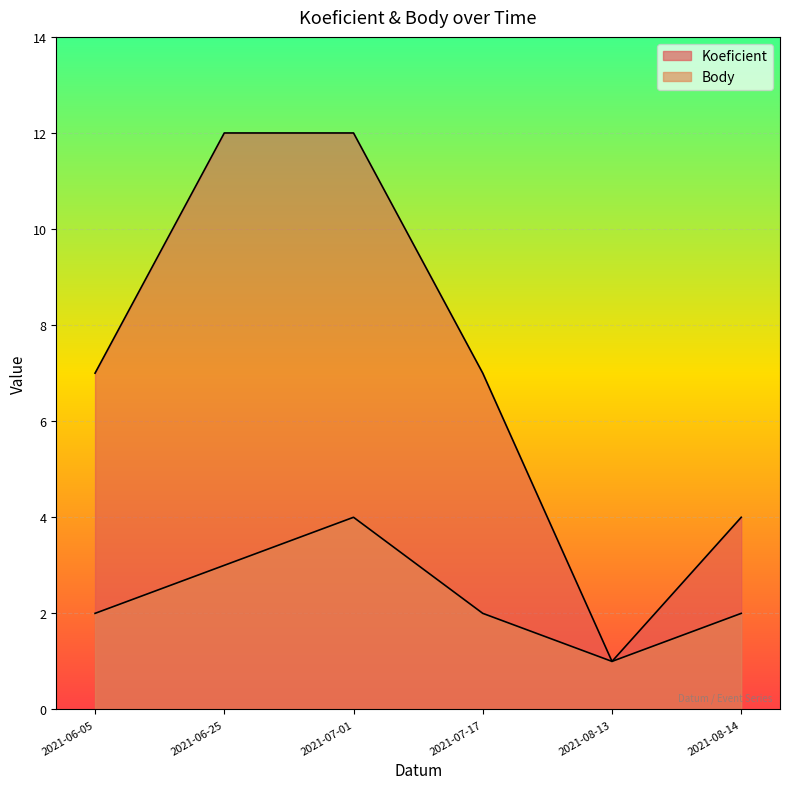

What is the difference between the second highest and second lowest values in the Body series?

1